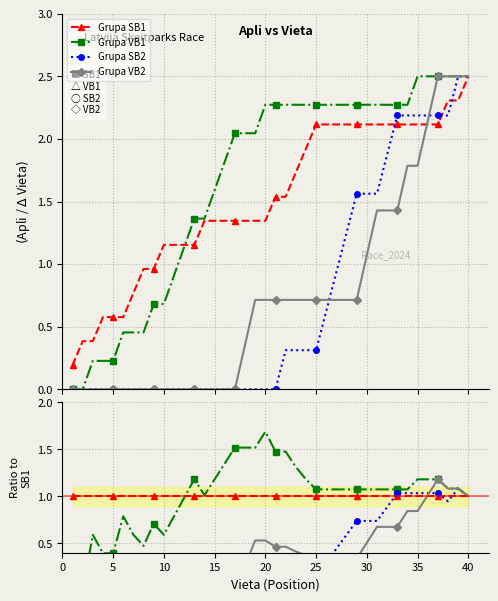

Reading left to right, extract all data points from this chart.

Grupa SB1: 1.0	1.0	1.0	1.0	1.0	1.0	1.0	1.0	1.0	1.0	1.0	1.0	1.0	1.0	1.0	1.0	1.0	1.0	1.0	1.0	1.0	1.0	1.0	1.0	1.0	1.0	1.0	1.0	1.0	1.0	1.0	1.0	1.0	1.0	1.0	1.0	1.0	1.0	1.0	1.0
Grupa VB1: 0.0	0.0	0.6	0.4	0.4	0.8	0.6	0.5	0.7	0.6	0.8	1.0	1.2	1.0	1.2	1.4	1.5	1.5	1.5	1.7	1.5	1.5	1.3	1.2	1.1	1.1	1.1	1.1	1.1	1.1	1.1	1.1	1.1	1.1	1.2	1.2	1.2	1.1	1.1	1.0
Grupa SB2: 0.0	0.0	0.0	0.0	0.0	0.0	0.0	0.0	0.0	0.0	0.0	0.0	0.0	0.0	0.0	0.0	0.0	0.0	0.0	0.0	0.0	0.2	0.2	0.2	0.1	0.3	0.4	0.6	0.7	0.7	0.7	0.9	1.0	1.0	1.0	1.0	1.0	0.9	1.1	1.0
Grupa VB2: 0.0	0.0	0.0	0.0	0.0	0.0	0.0	0.0	0.0	0.0	0.0	0.0	0.0	0.0	0.0	0.0	0.0	0.3	0.5	0.5	0.5	0.5	0.4	0.4	0.3	0.3	0.3	0.3	0.3	0.5	0.7	0.7	0.7	0.8	0.8	1.0	1.2	1.1	1.1	1.0